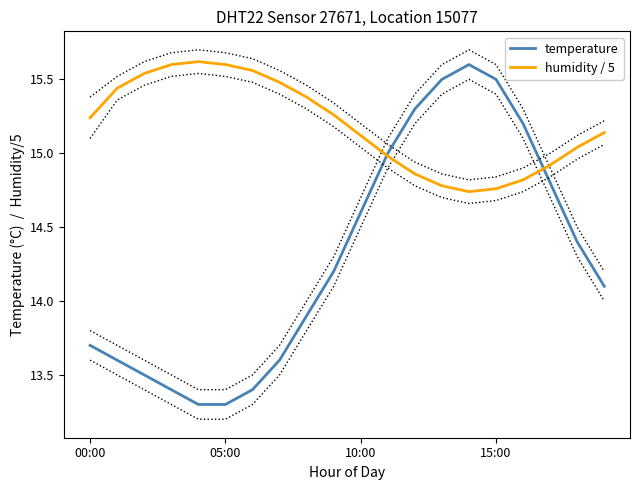

What is the sum of all humidity / 5 values?

303.9